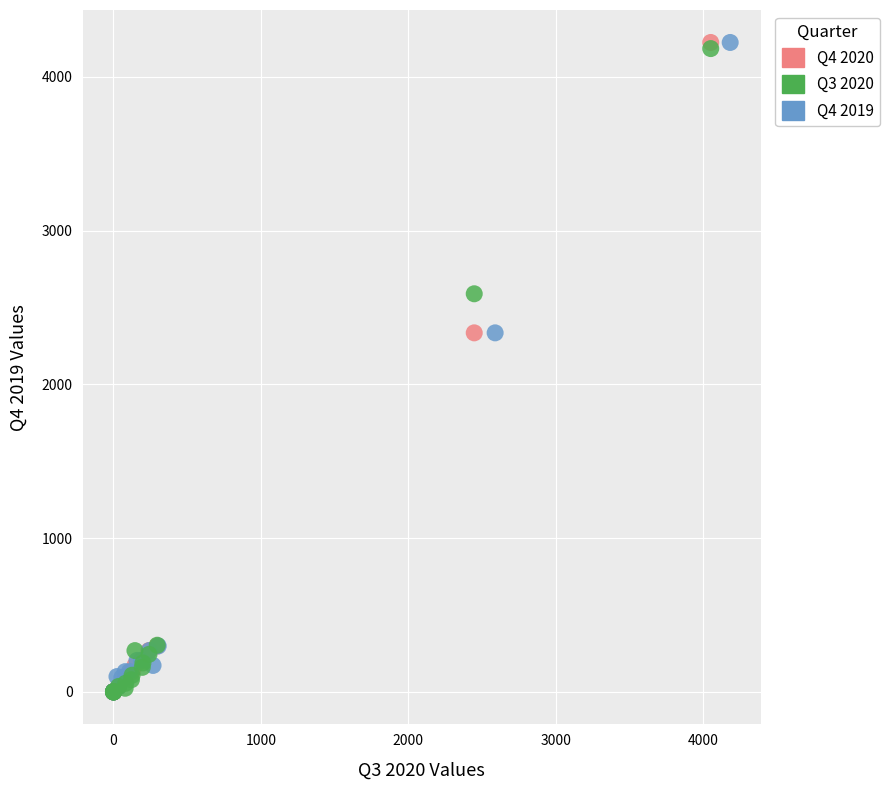

What are all the series names shown in the legend?

Q4 2020, Q3 2020, Q4 2019